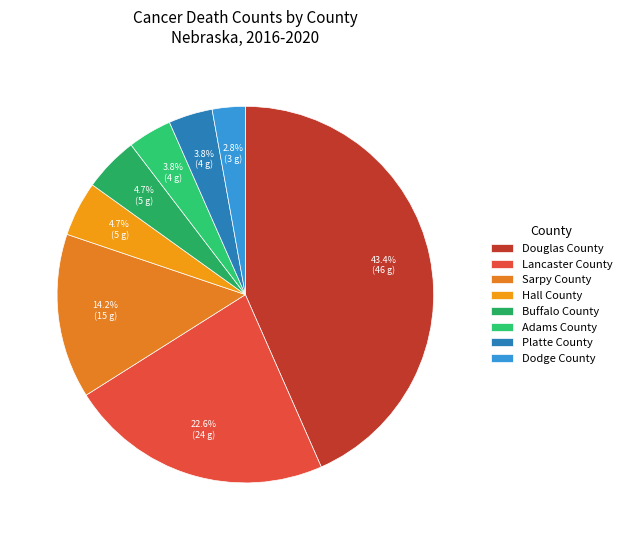

Which has a higher value, Hall County or Adams County?

Hall County